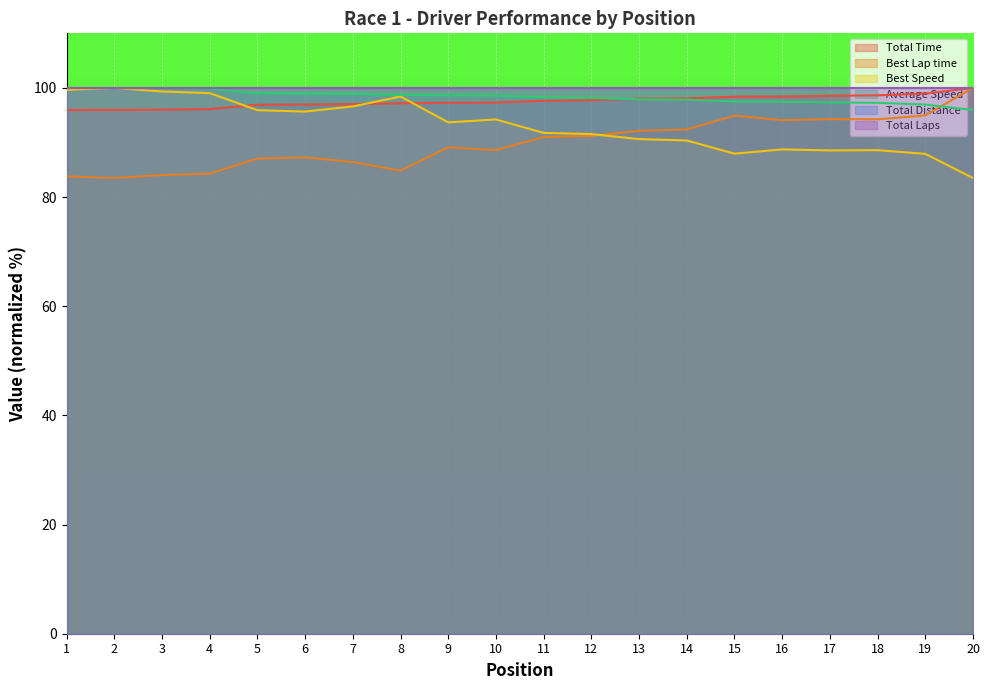

True or false: Total Time has a value of 97.0 at 6.

True